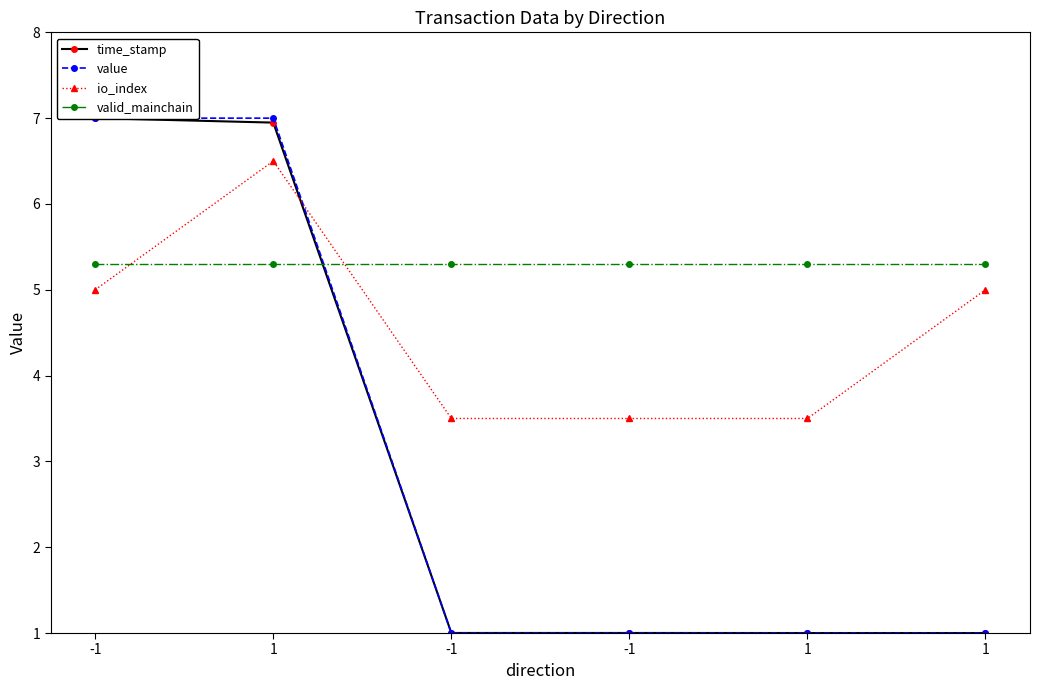

The value of value at 1 is 1.4. True or false?

False